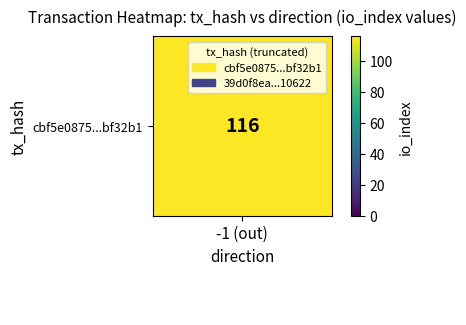

How many categories are shown in the chart?

2